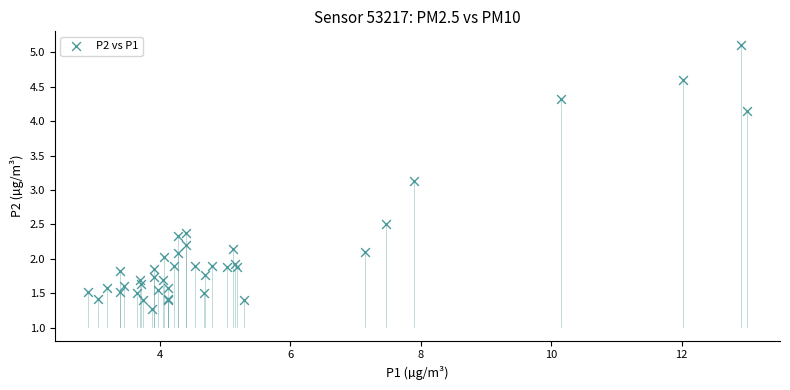

What Y value in the scatter plot is closest to 3?

3.1